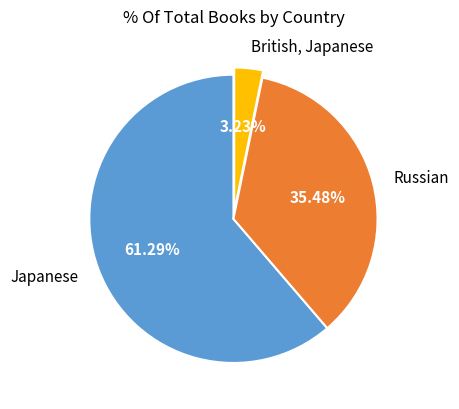

Which category accounts for the majority?

Japanese